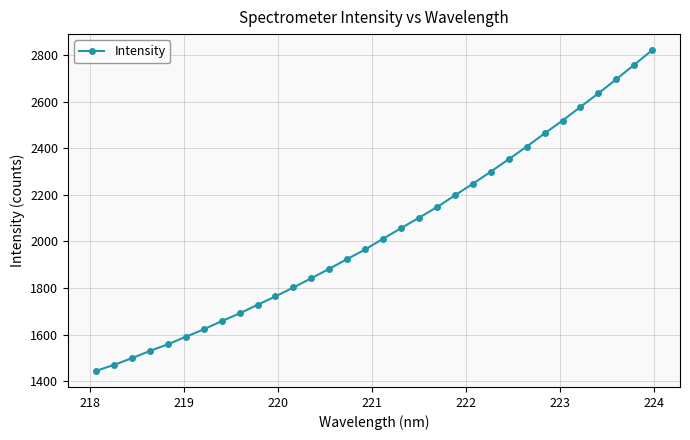

What is the difference between the maximum and minimum values?

1375.3